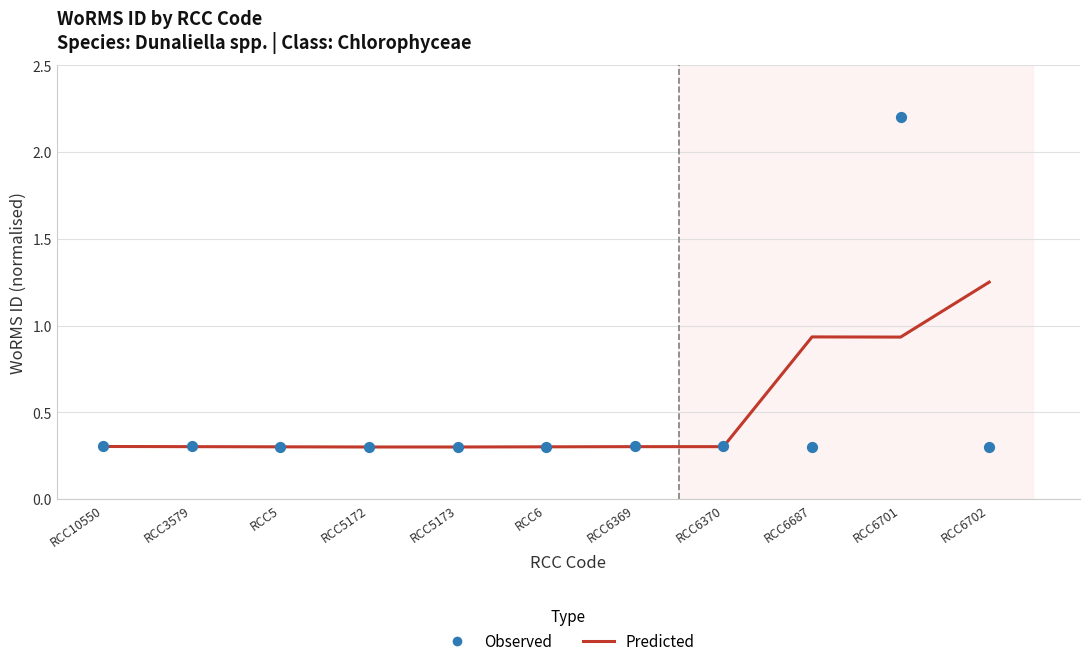

At how many categories does at least one series exceed 1?

2